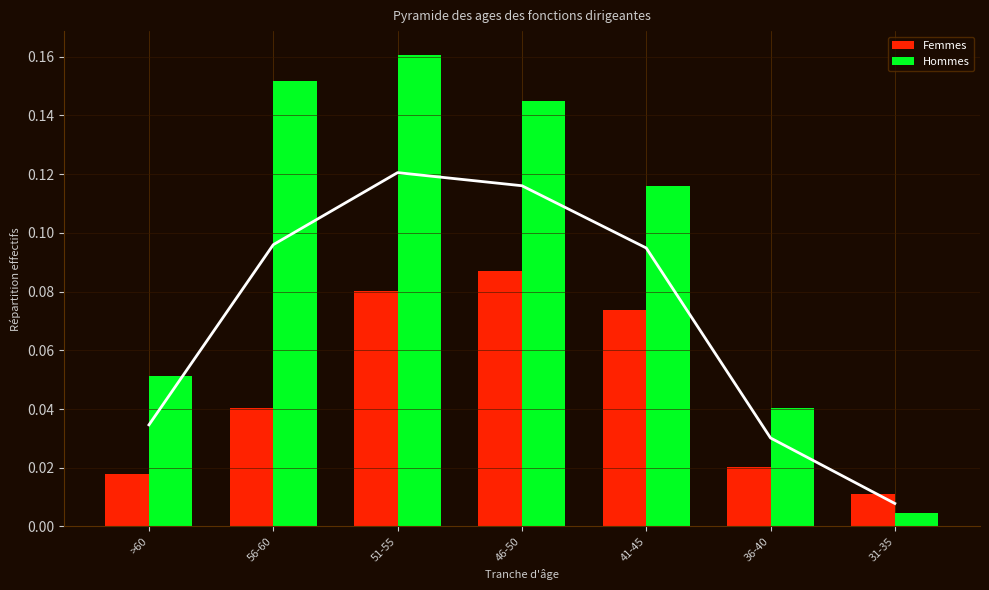

What is the label of the 7th bar from the right?

>60